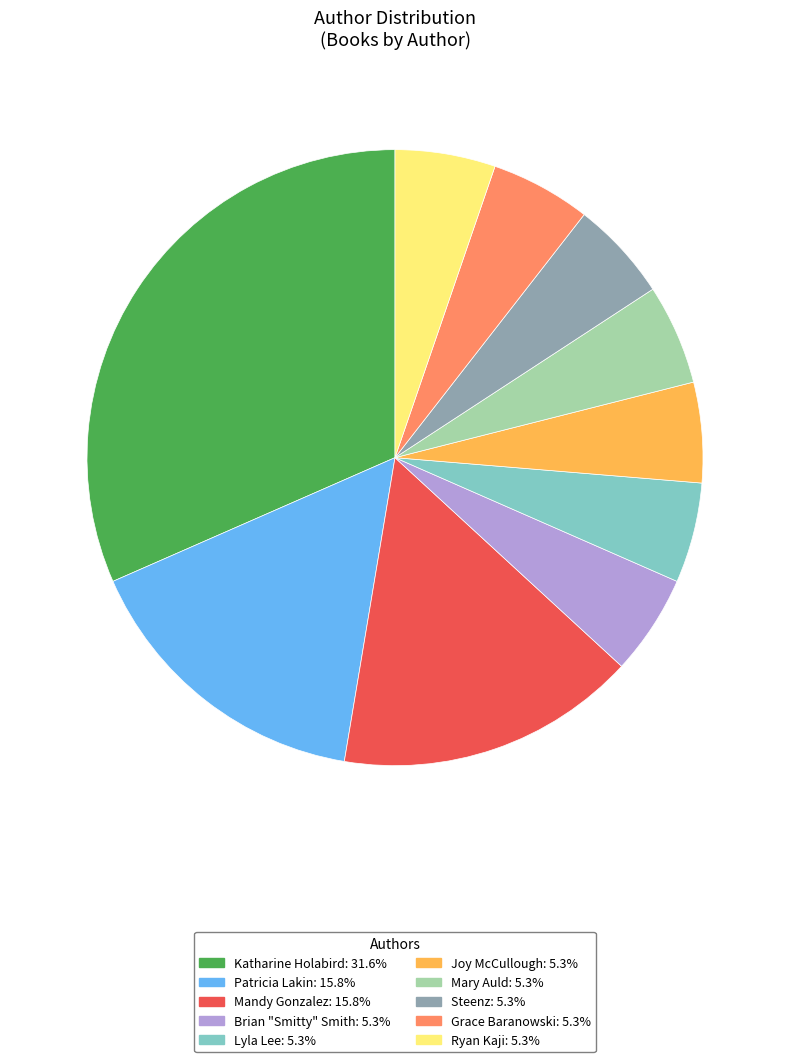

What is the largest slice in the pie chart?

Katharine Holabird